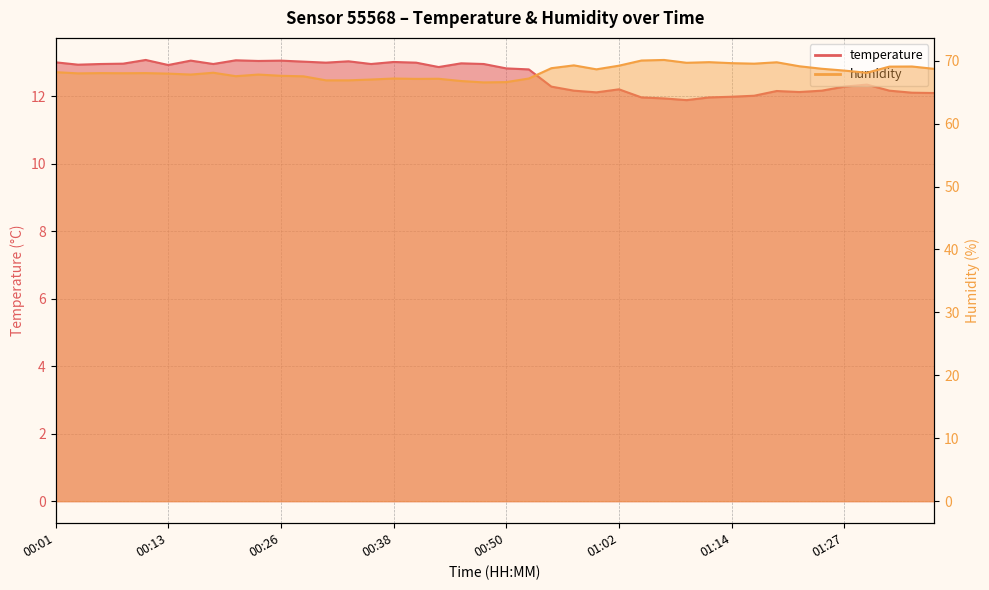

At how many categories does at least one series exceed 49?

40